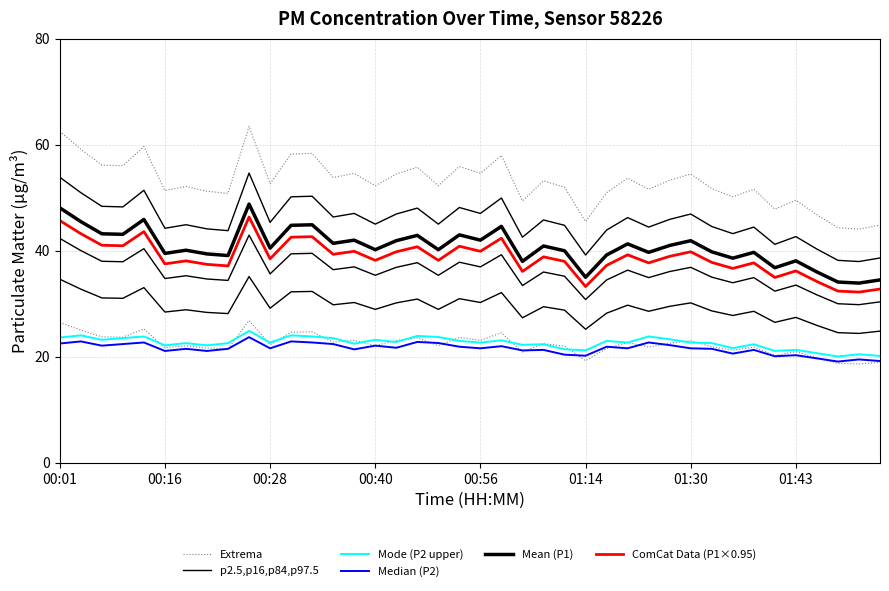

At which category is the sum across all series the highest?

9